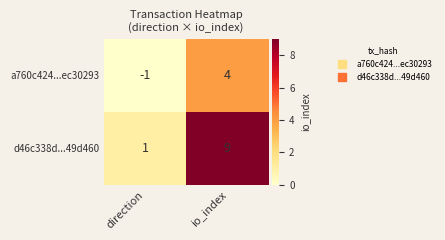

The value of a760c424...ec30293 at direction is -1. True or false?

True